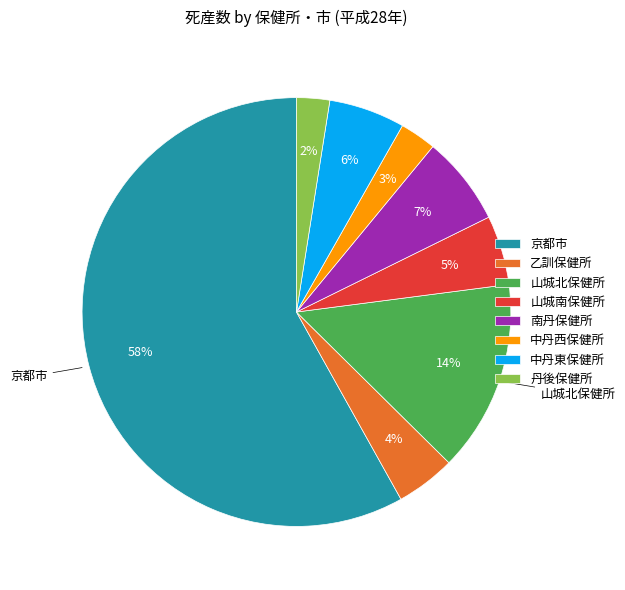

True or false: 中丹西保健所 accounts for 13% of the total.

False